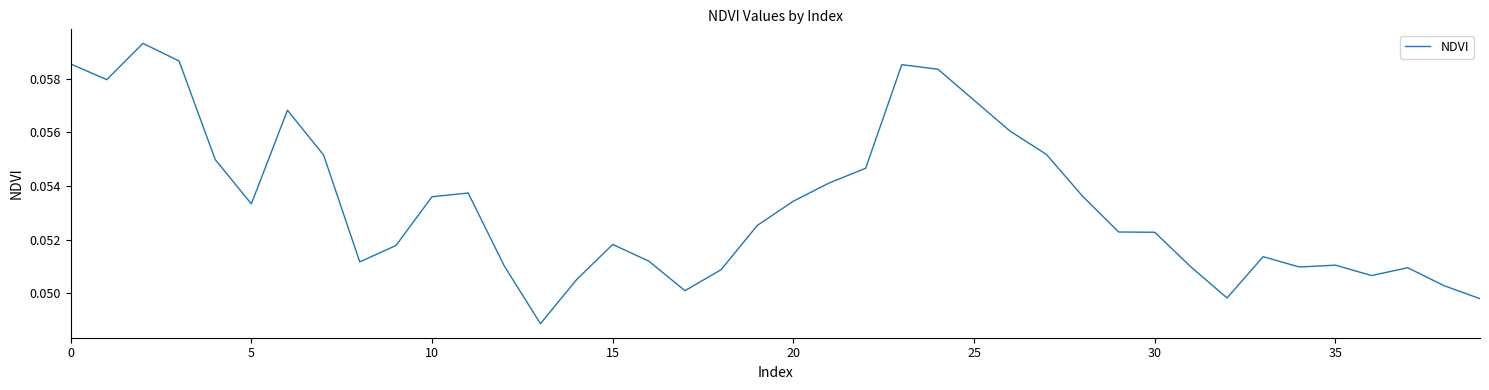

True or false: the data shows 0.0 at 0.

False